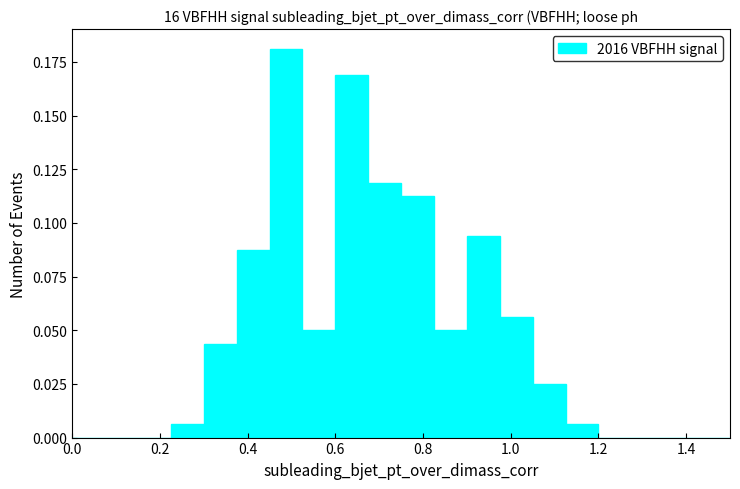

Read against the x-axis, roughly where is the centre of the tallest bar?

0.48